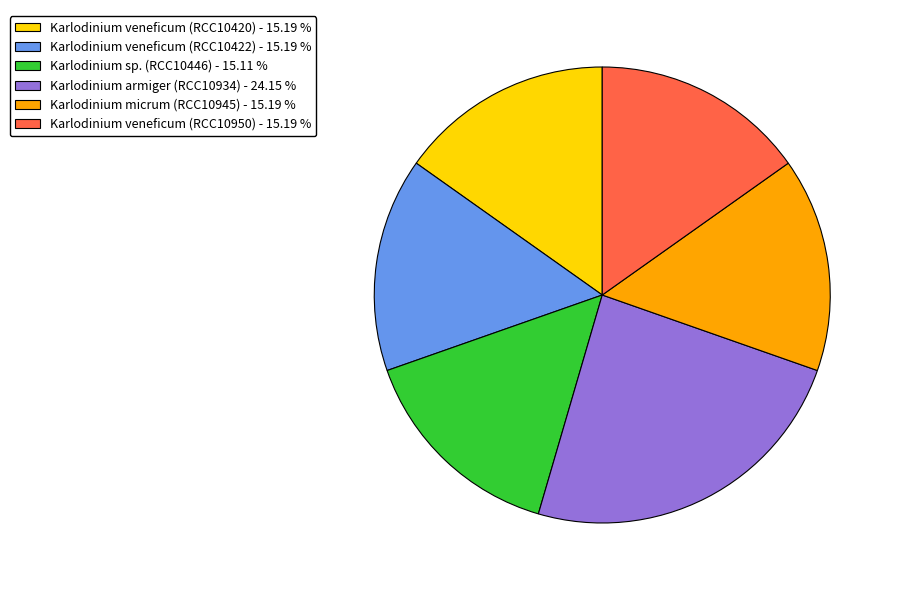

How many segments does this pie chart have?

6